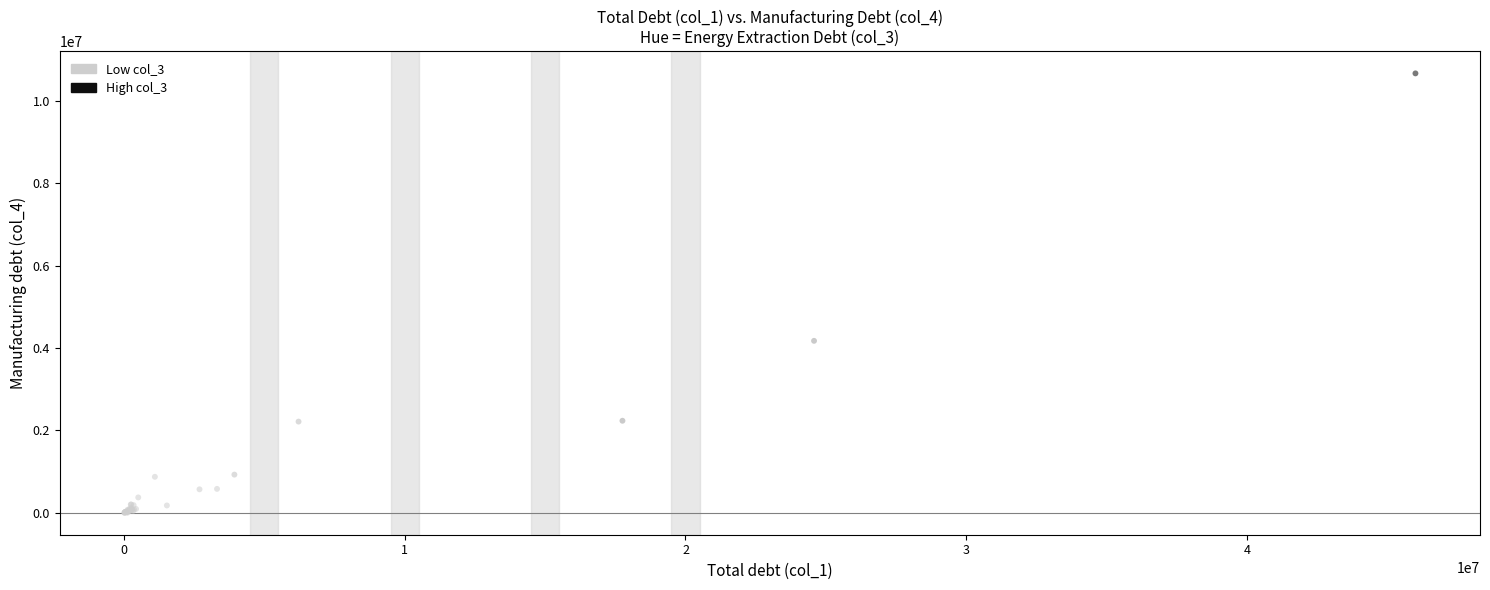

What Y value in the scatter plot is closest to 5336896?

4176452